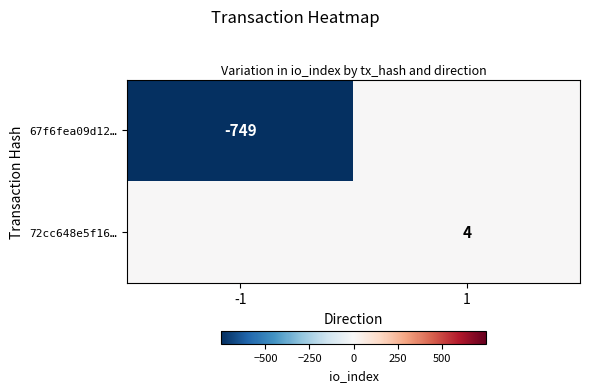

How many series are shown in this chart?

2